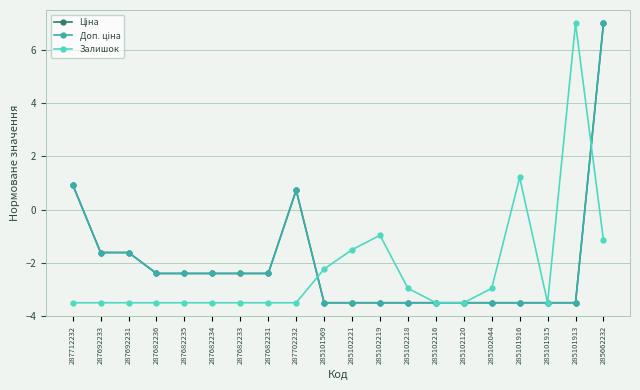

Between 285101916 and 285102219, which is larger?

285101916